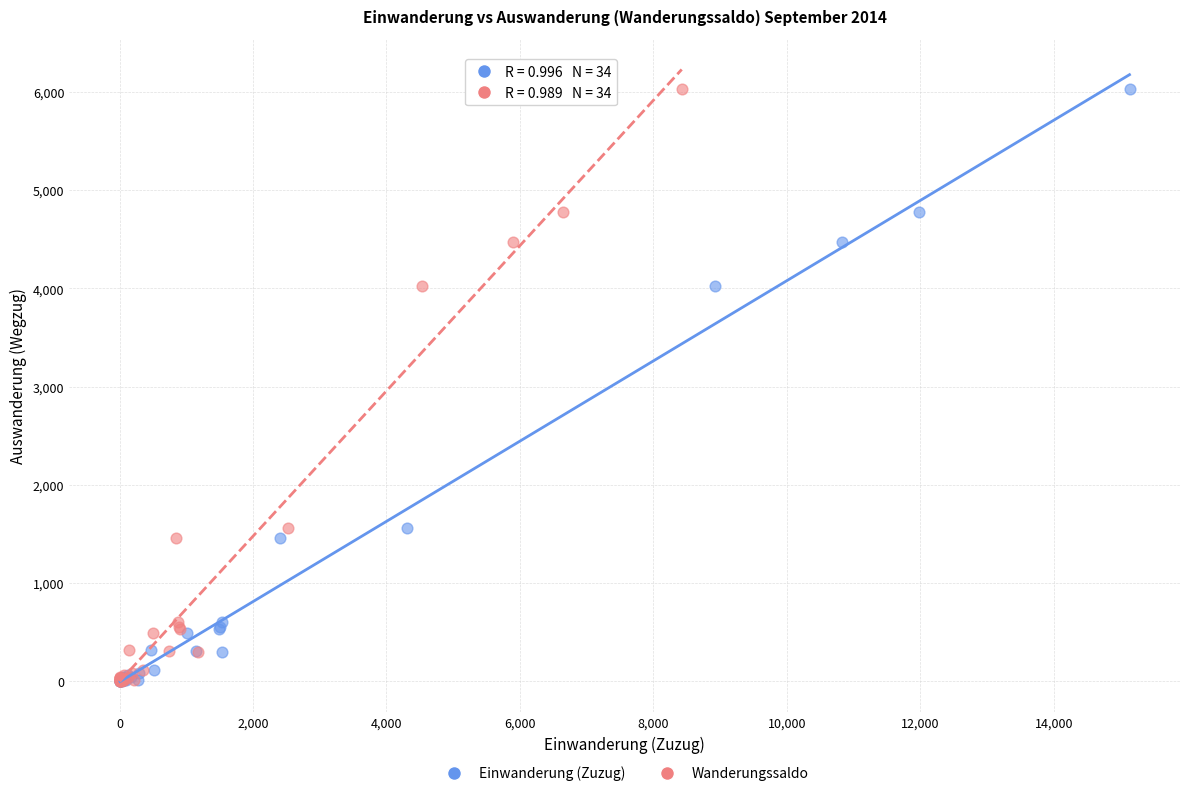

What are all the series names shown in the legend?

Einwanderung (Zuzug), Wanderungssaldo